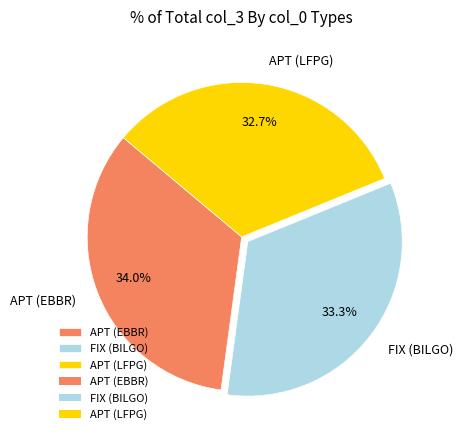

True or false: APT (LFPG) accounts for 19% of the total.

False